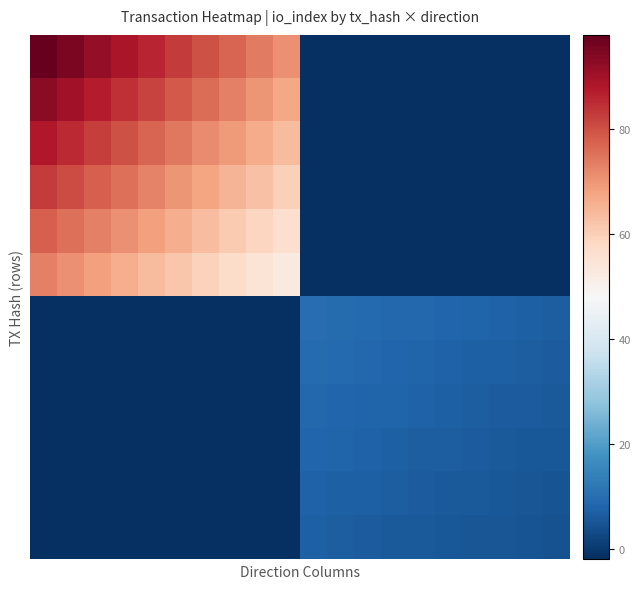

How many data points does each series have?

20